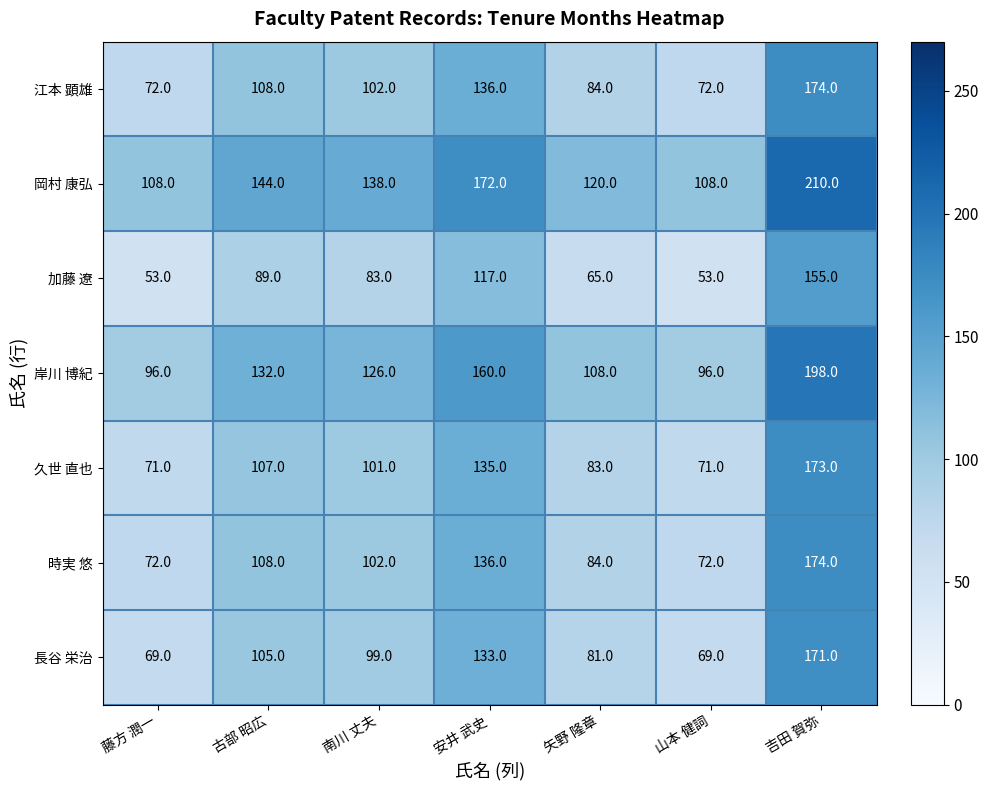

What is the maximum value for 岸川 博紀?

198